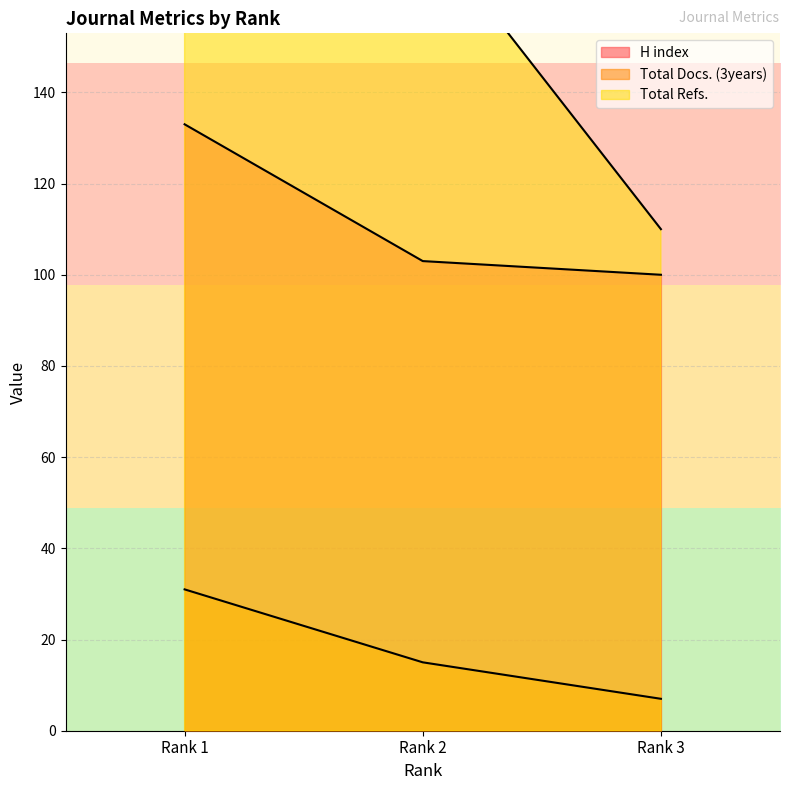

Which series changed the most between Rank 2 and Rank 3?

Total Refs.